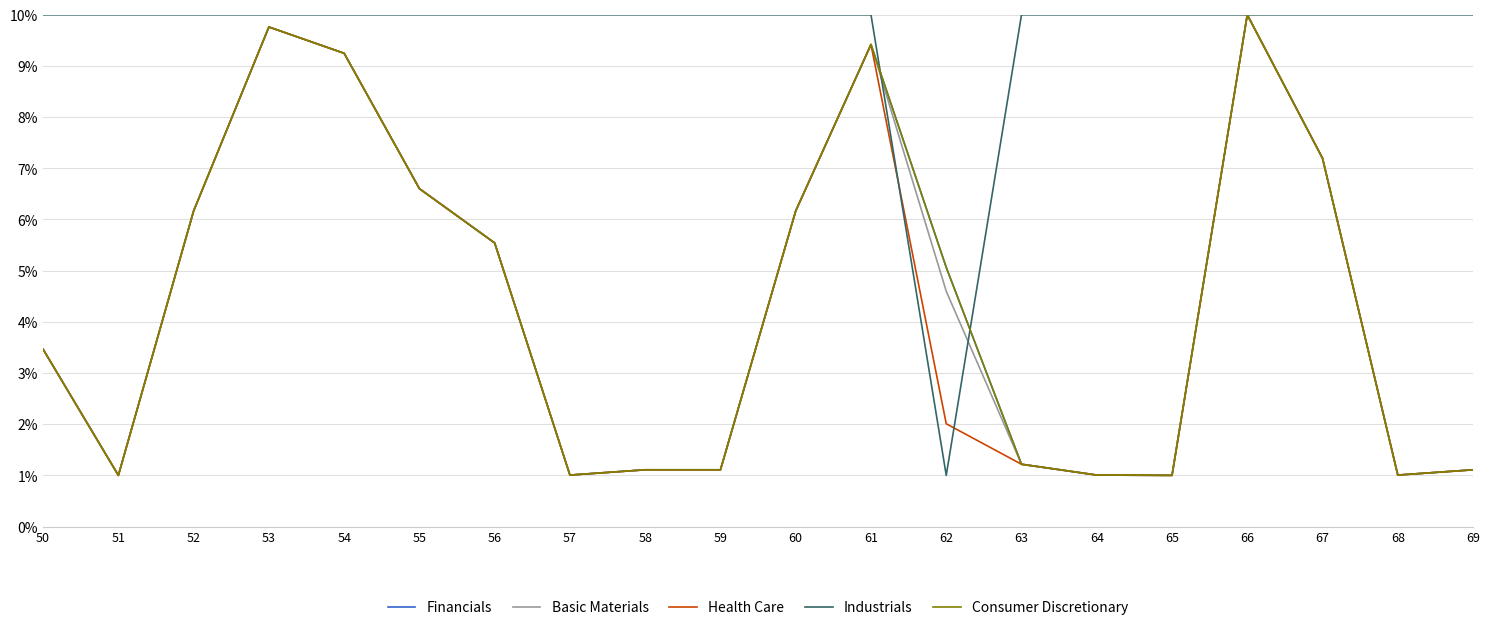

Reading left to right, list all the values displayed in this chart.

Financials: 3.5	1.0	6.2	9.8	9.2	6.6	5.5	1.0	1.1	1.1	6.2	9.4	5.1	1.2	1.0	1.0	10.0	7.2	1.0	1.1
Basic Materials: 3.5	1.0	6.2	9.8	9.2	6.6	5.5	1.0	1.1	1.1	6.2	9.4	4.6	1.2	1.0	1.0	10.0	7.2	1.0	1.1
Health Care: 3.5	1.0	6.2	9.8	9.2	6.6	5.5	1.0	1.1	1.1	6.2	9.4	2.0	1.2	1.0	1.0	10.0	7.2	1.0	1.1
Industrials: 10.0	10.0	10.0	10.0	10.0	10.0	10.0	10.0	10.0	10.0	10.0	10.0	1.0	10.0	10.0	10.0	10.0	10.0	10.0	10.0
Consumer Discretionary: 3.5	1.0	6.2	9.8	9.2	6.6	5.5	1.0	1.1	1.1	6.2	9.4	5.1	1.2	1.0	1.0	10.0	7.2	1.0	1.1